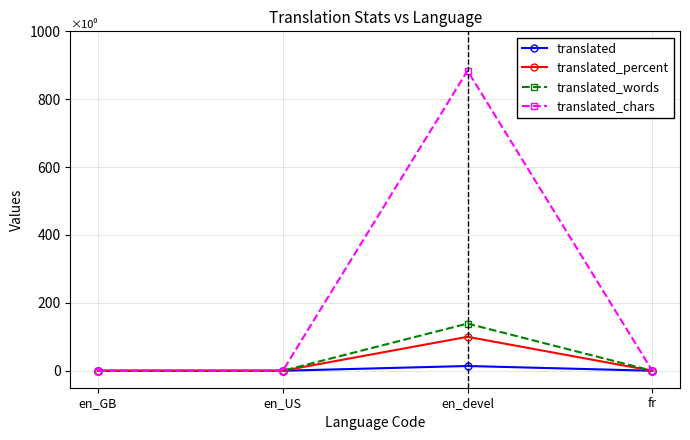

What is the label of the 2nd point from the right?

en_devel